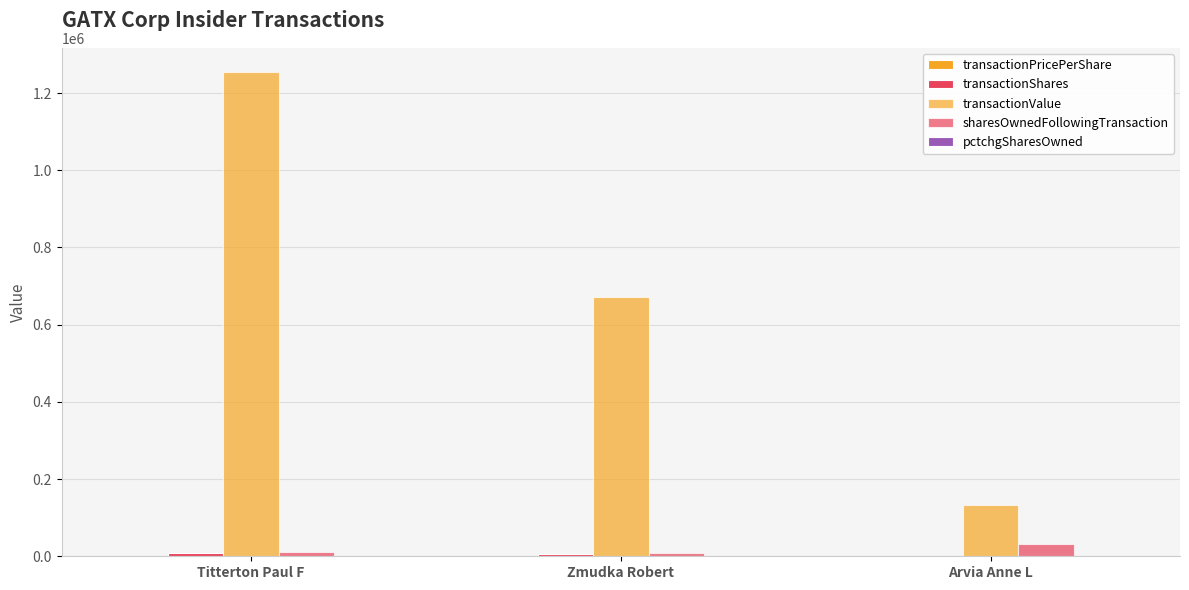

Rank the categories by transactionShares value from highest to lowest.

Titterton Paul F, Zmudka Robert, Arvia Anne L